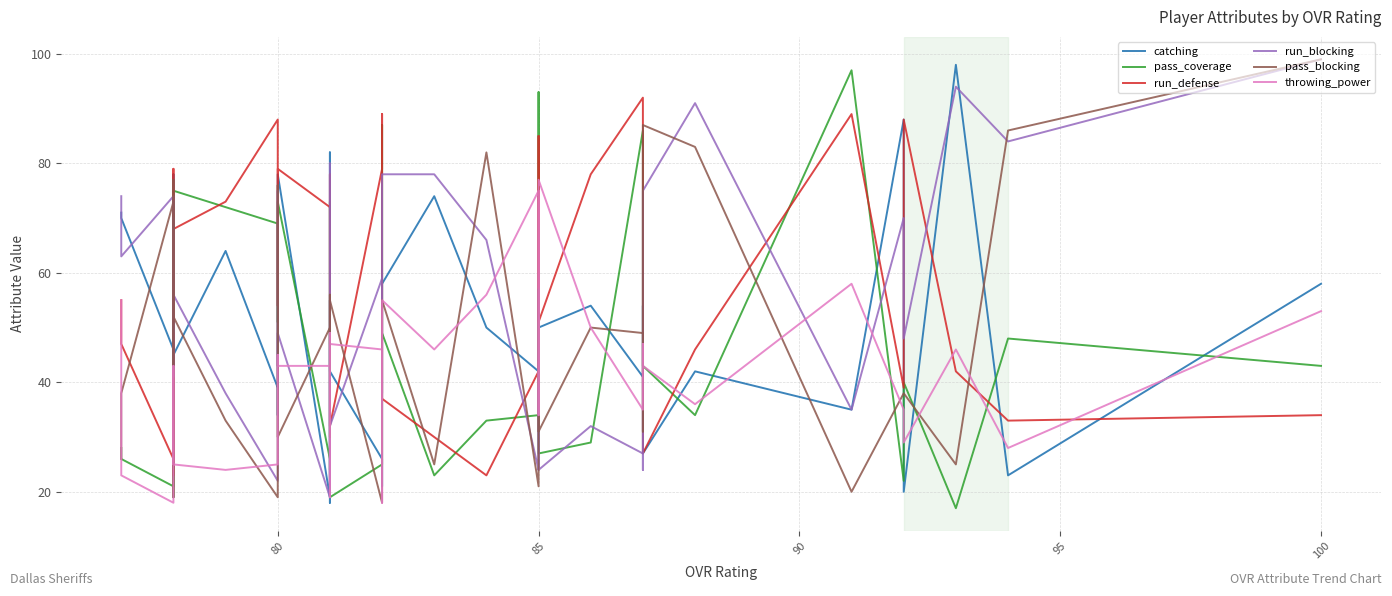

True or false: pass_coverage and run_blocking intersect in this chart.

True